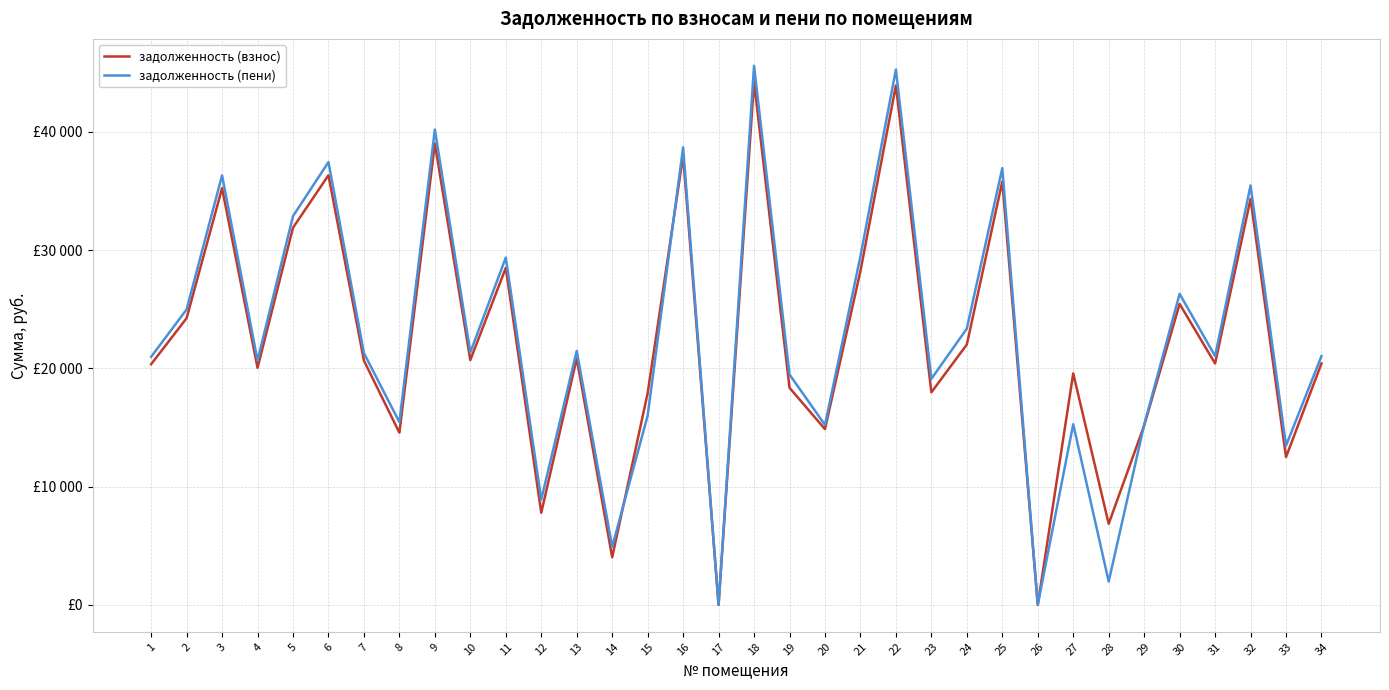

In задолженность (пени), how many points are lower than both neighbors (excluding endpoints)?

12